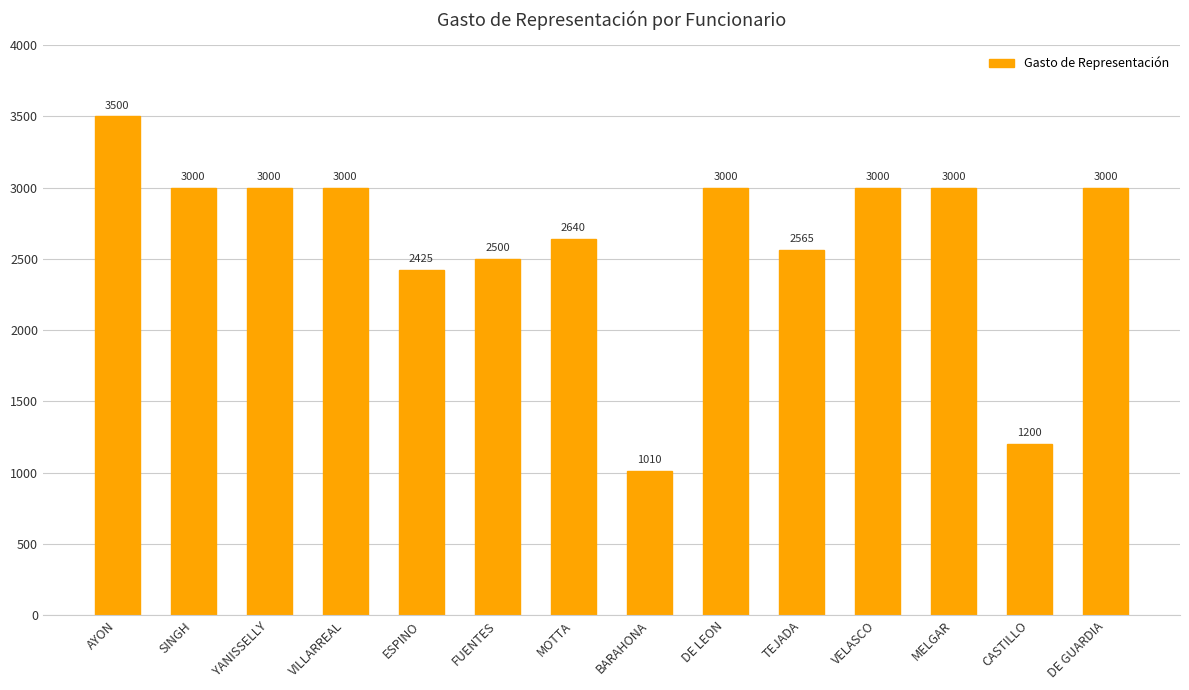

Is it true that the value at VILLARREAL is 979?

False